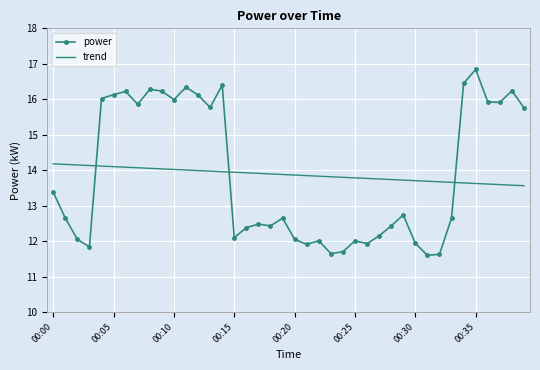

Which series has the largest range (max minus min)?

power